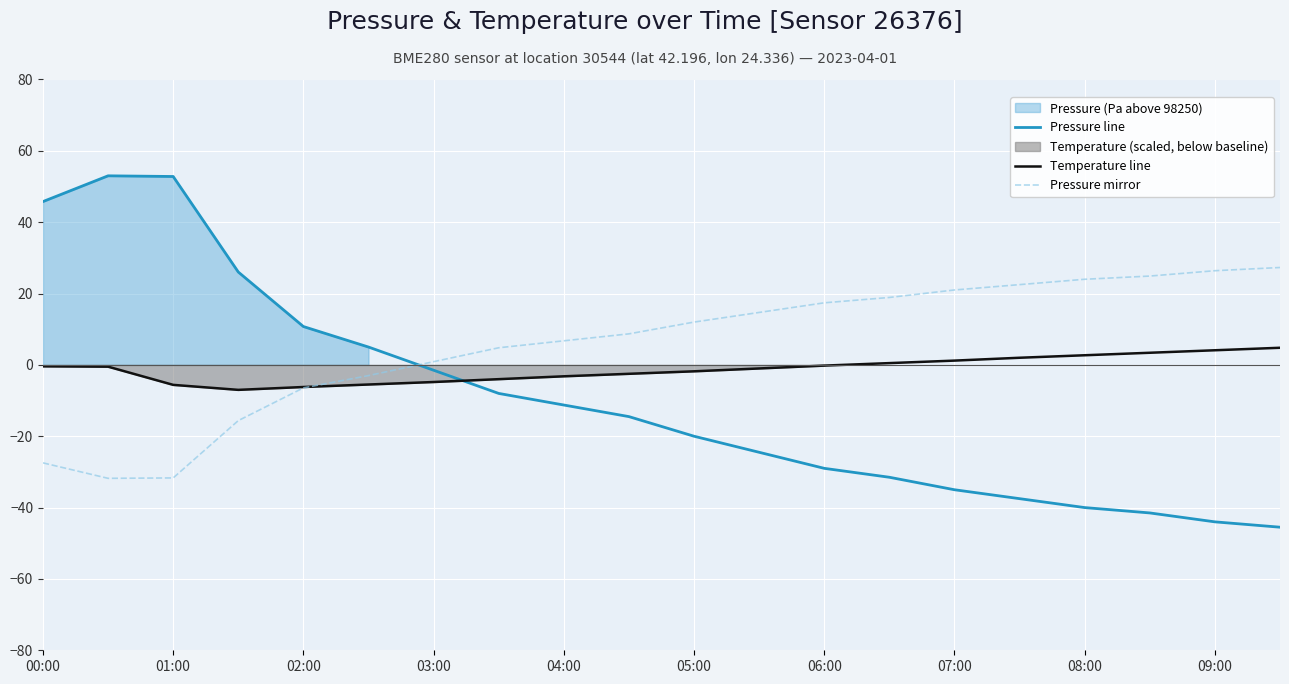

Is it true that Pressure mirror equals 17.4 at 06:00?

True